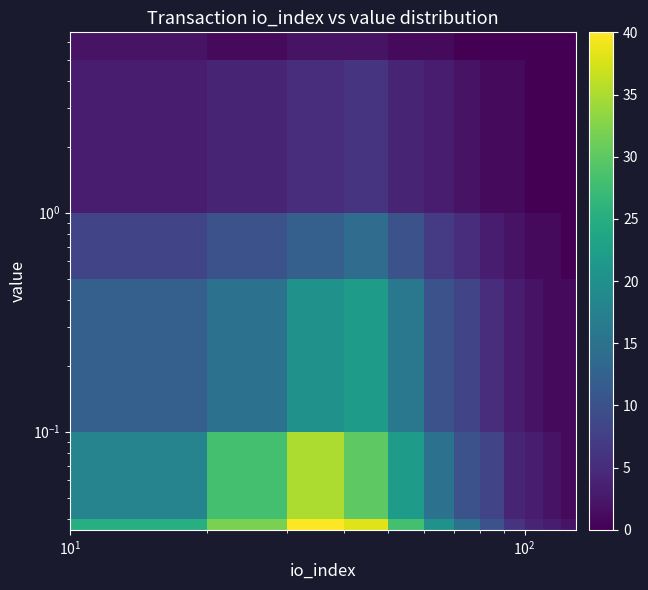

At how many categories does at least one series exceed 31?

3